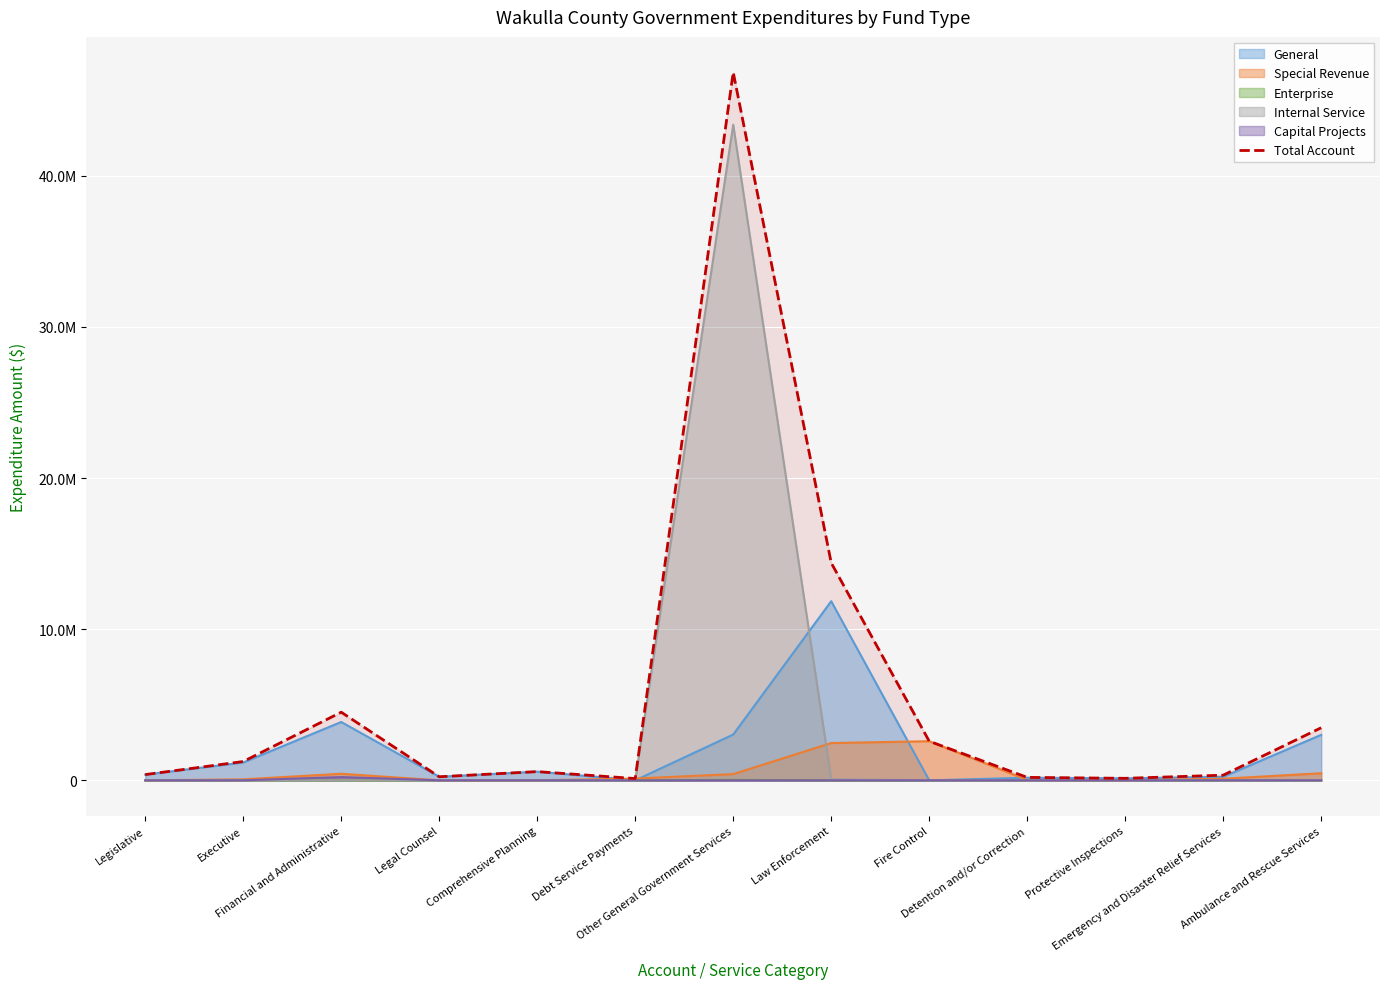

What is the change in value from Legislative to Debt Service Payments?

-261887